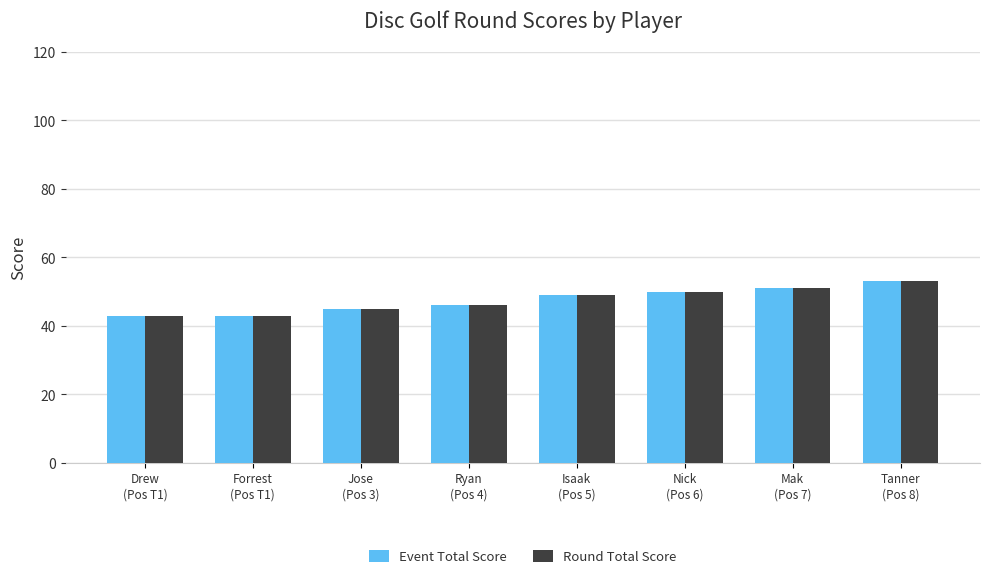

What is the difference between the Round Total Score values at Jose
(Pos 3) and Tanner
(Pos 8)?

8